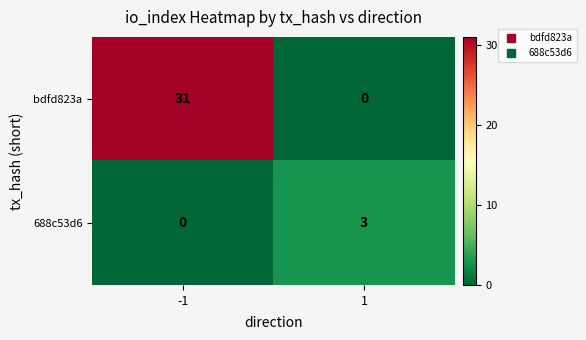

The bdfd823a series shows 11 at -1. True or false?

False